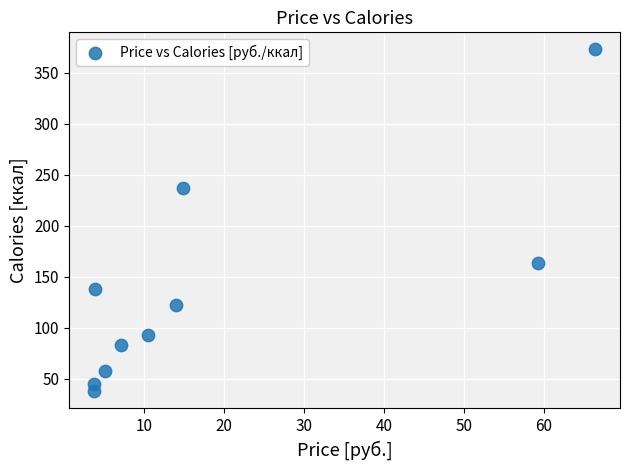

What Y value in the scatter plot is closest to 205?

237.0